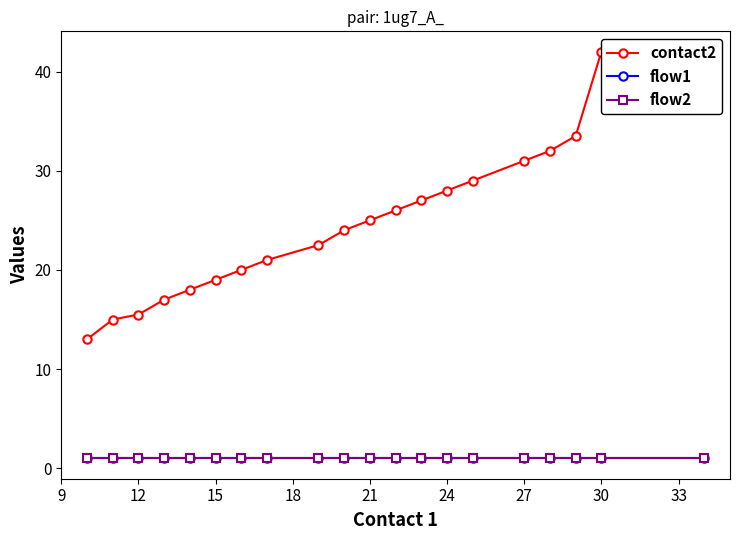

Reading left to right, extract all data points from this chart.

contact2: 13.0	15.0	15.5	17.0	18.0	19.0	20.0	21.0	22.5	24.0	25.0	26.0	27.0	28.0	29.0	31.0	32.0	33.5	42.0	38.0
flow1: 1.0	1.0	1.0	1.0	1.0	1.0	1.0	1.0	1.0	1.0	1.0	1.0	1.0	1.0	1.0	1.0	1.0	1.0	1.0	1.0
flow2: 1.0	1.0	1.0	1.0	1.0	1.0	1.0	1.0	1.0	1.0	1.0	1.0	1.0	1.0	1.0	1.0	1.0	1.0	1.0	1.0